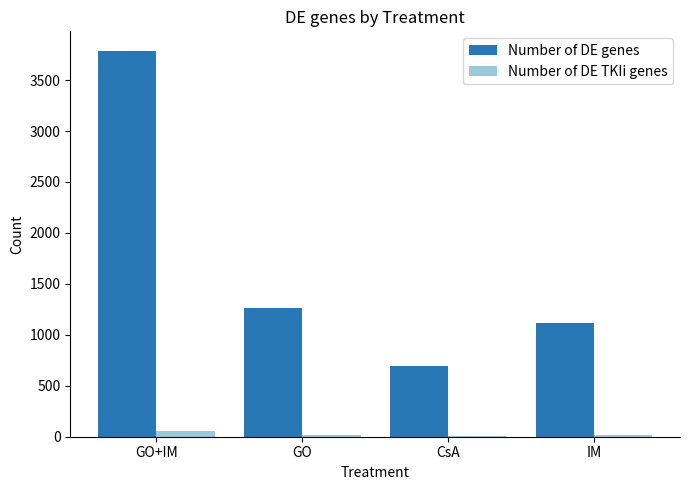

Are the bars grouped side by side (vs. stacked)?

Yes